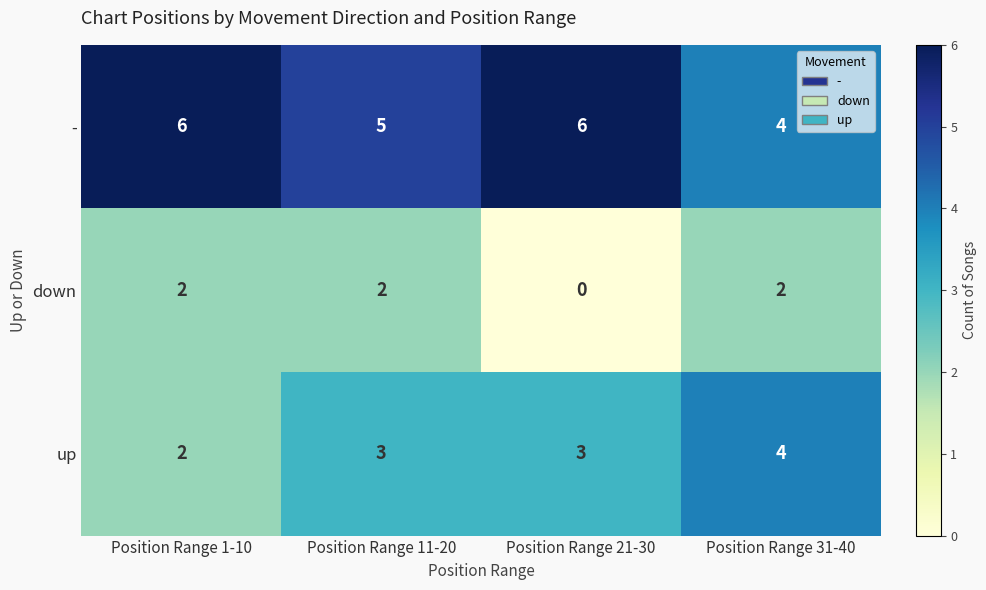

What is the difference between the highest and lowest values at Position Range 31-40?

2